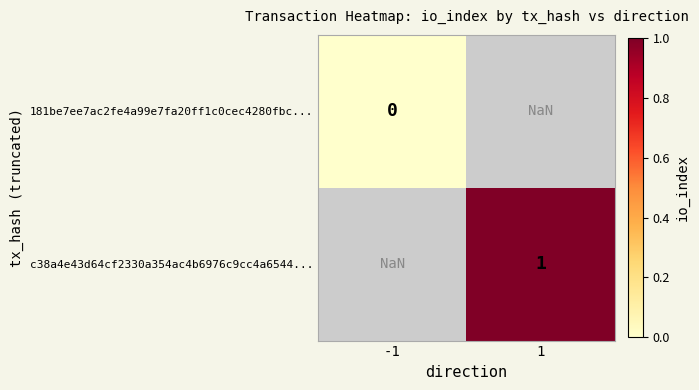

True or false: c38a4e43d64cf2330a354ac4b6976c9cc4a6544... has a value of 1.0 at 1.

True